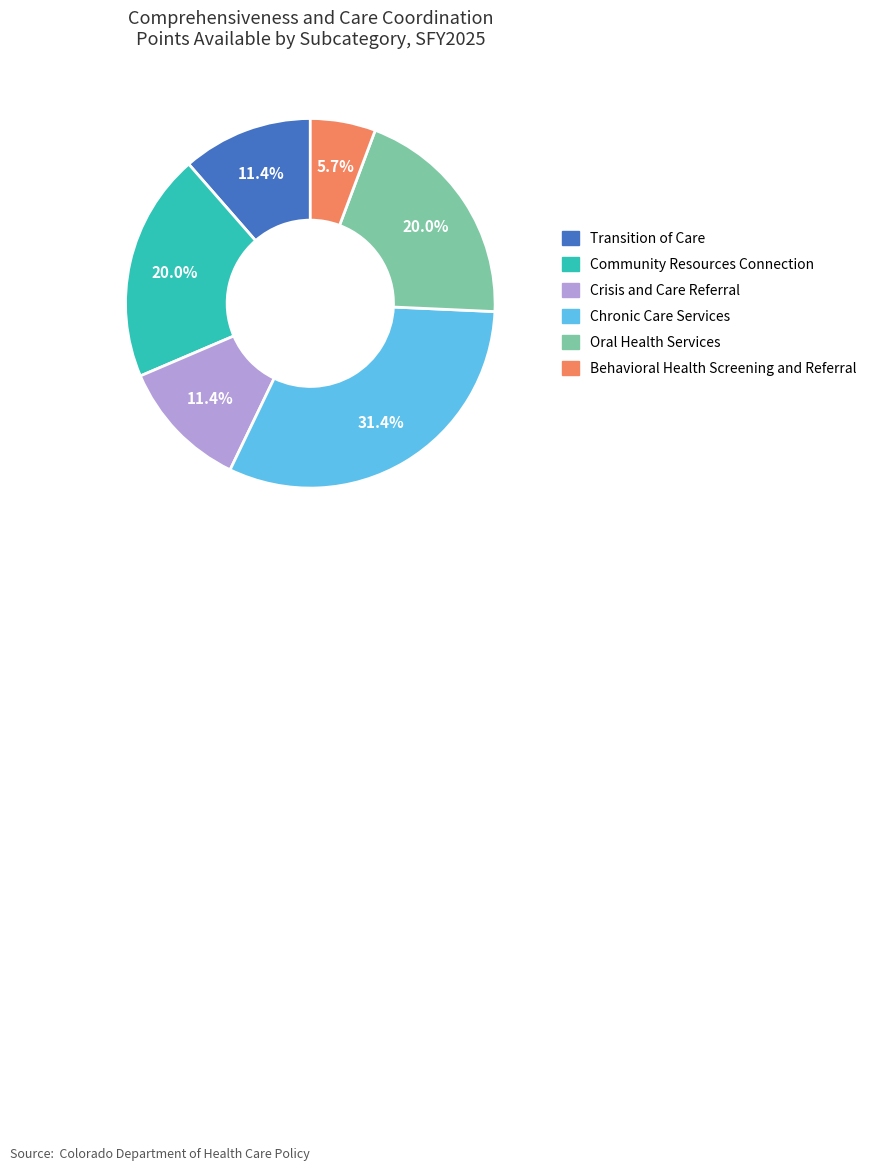

Which has a higher value, Behavioral Health Screening and Referral or Oral Health Services?

Oral Health Services